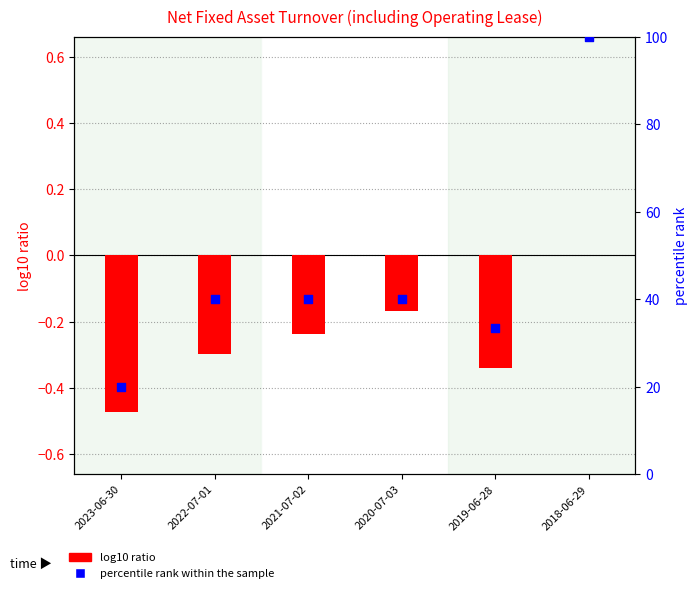

What are all the series names shown in the legend?

log10 ratio, percentile rank within the sample